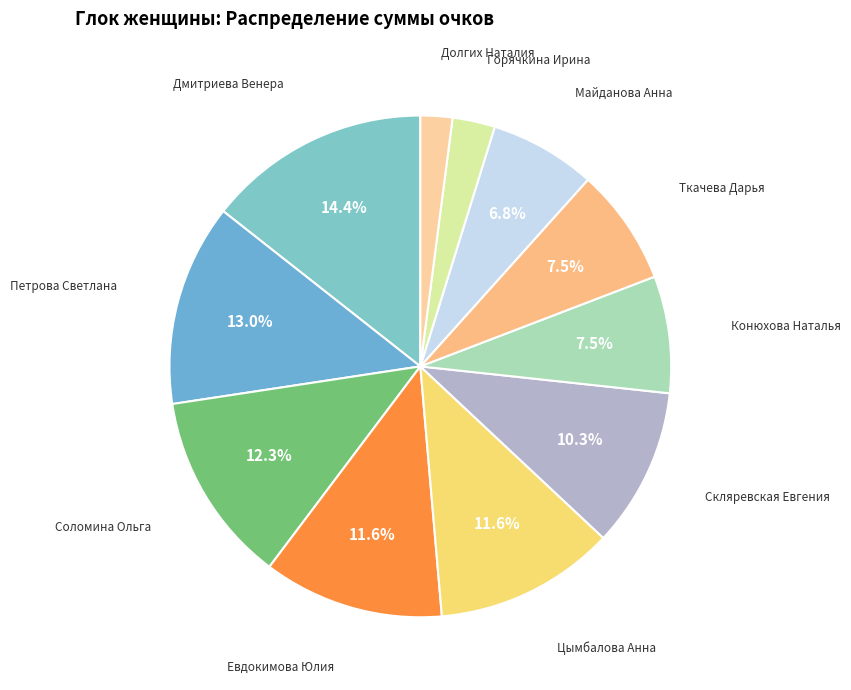

How many slices are in this pie chart?

11